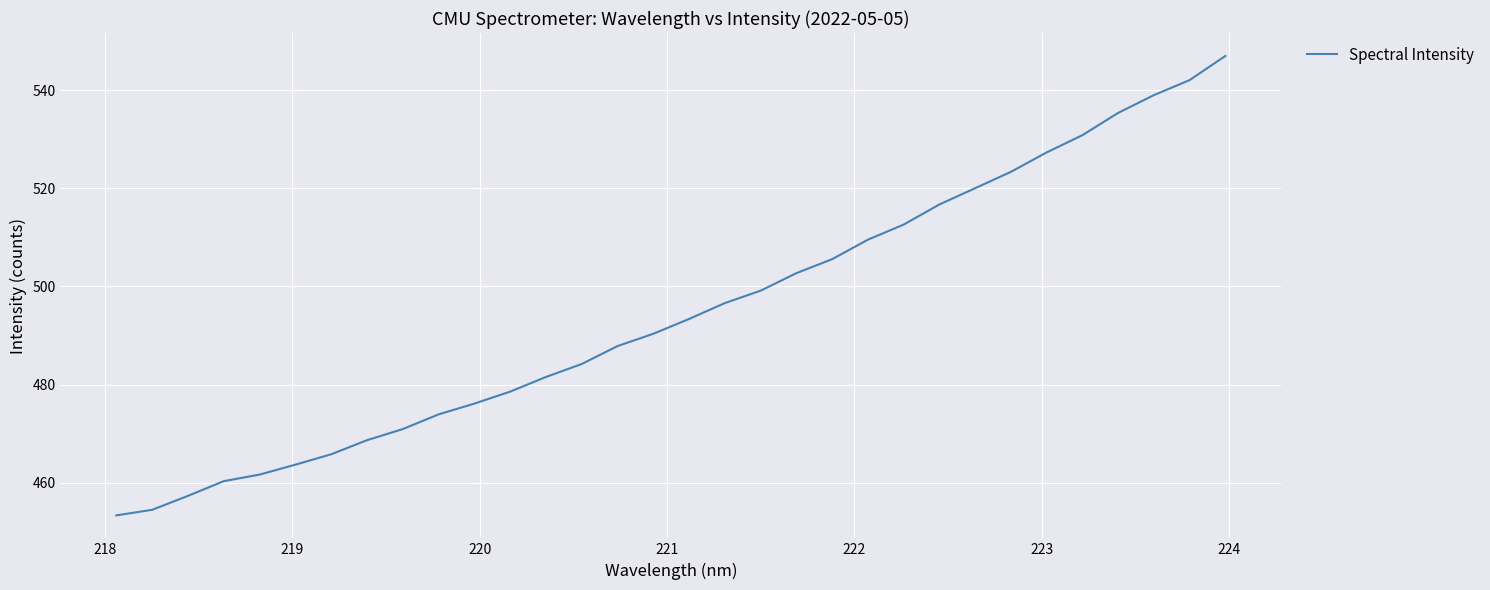

What is the maximum value shown in the chart?

547.0